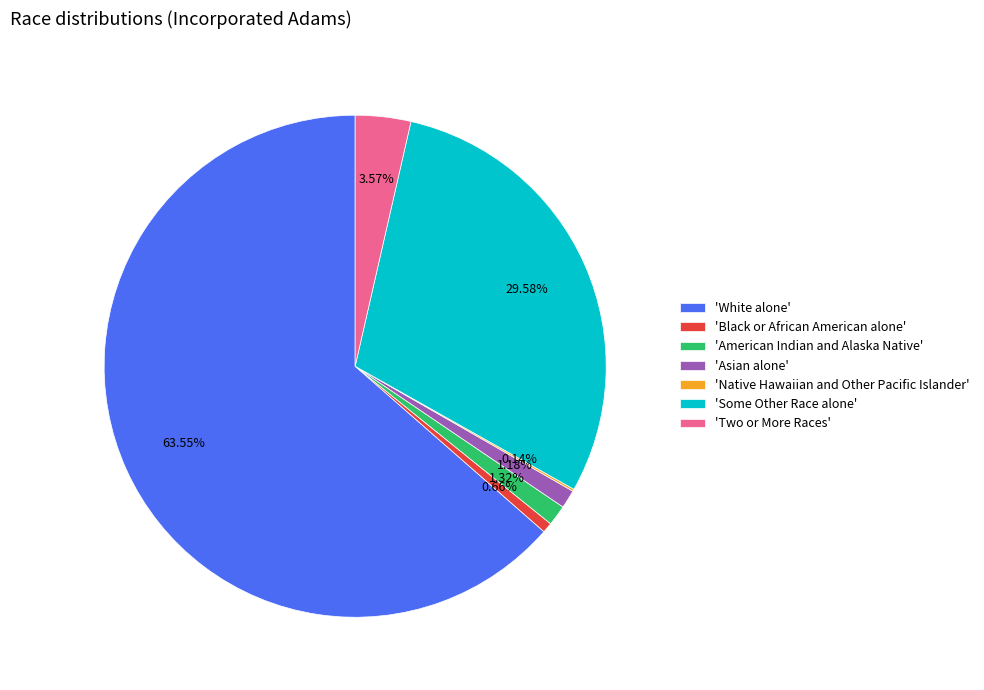

Which slice is the largest?

'White alone'